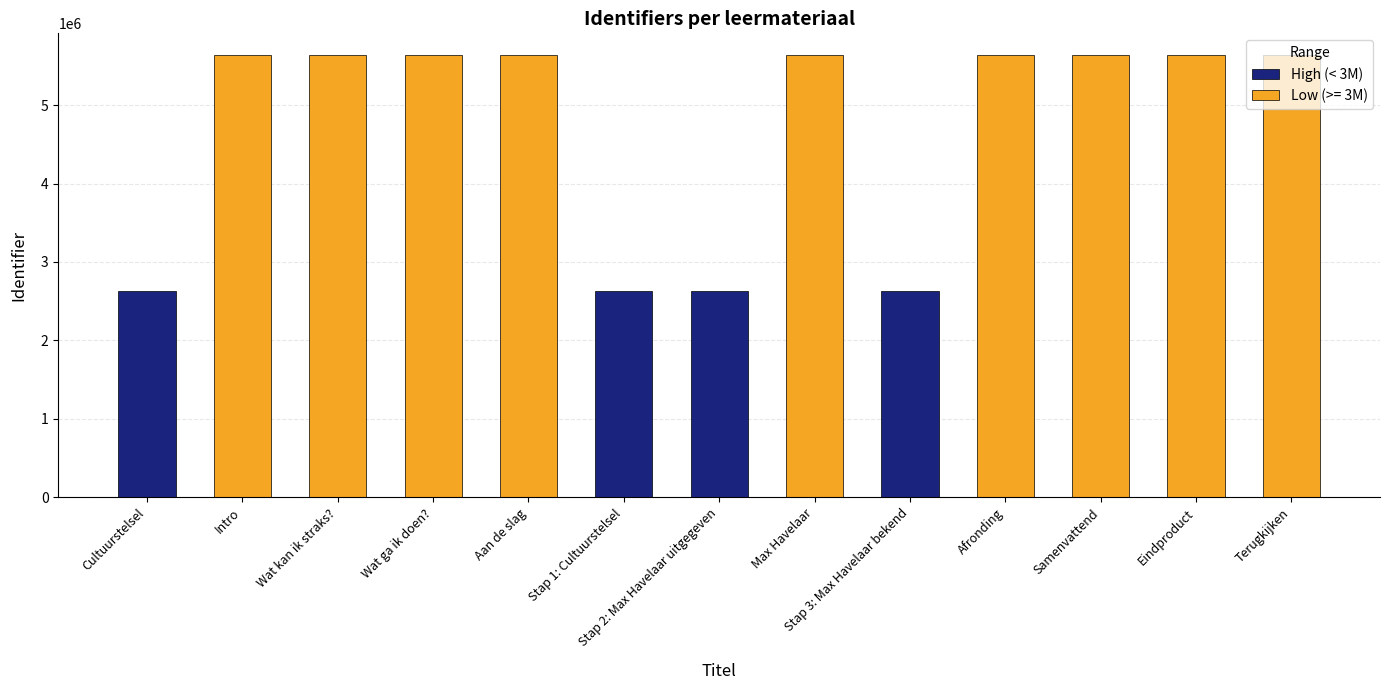

The value of High (< 3M) at Stap 1: Cultuurstelsel is 4429270. True or false?

False